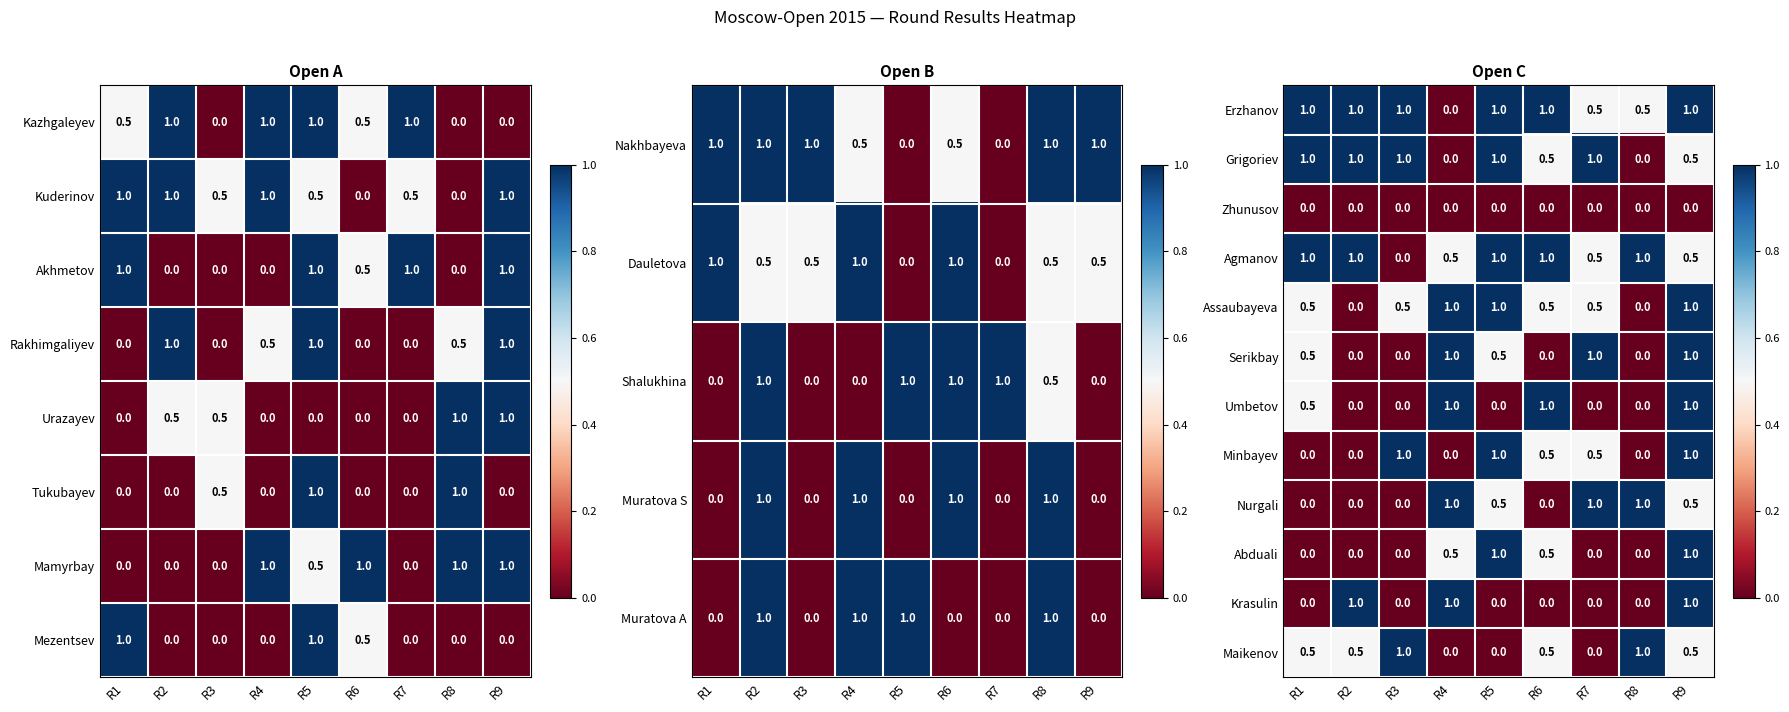

What is the sum of all Serikbay values?

4.0